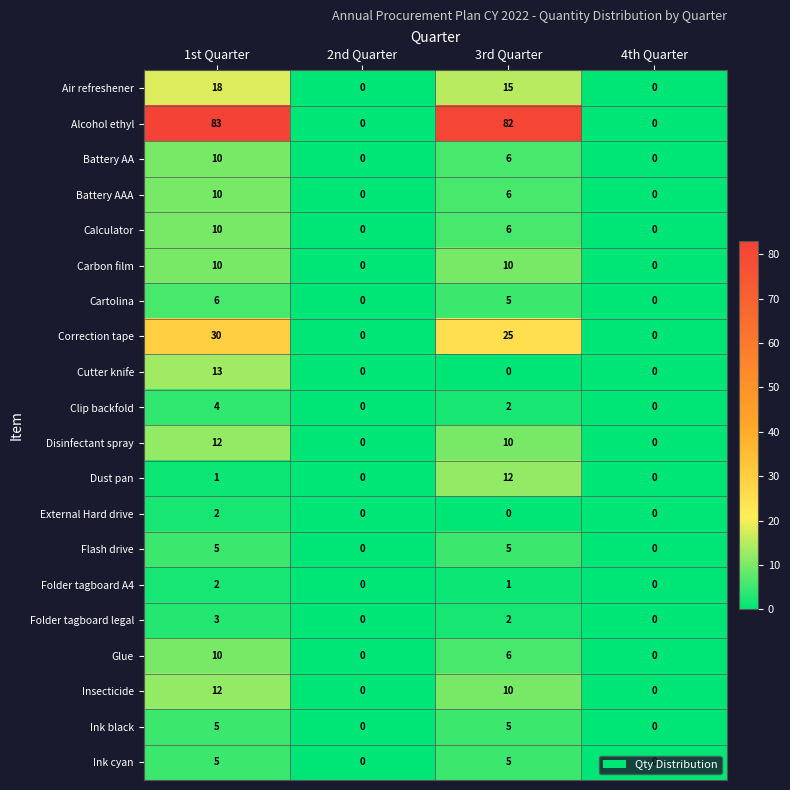

The Battery AAA series shows 0 at 2nd Quarter. True or false?

True